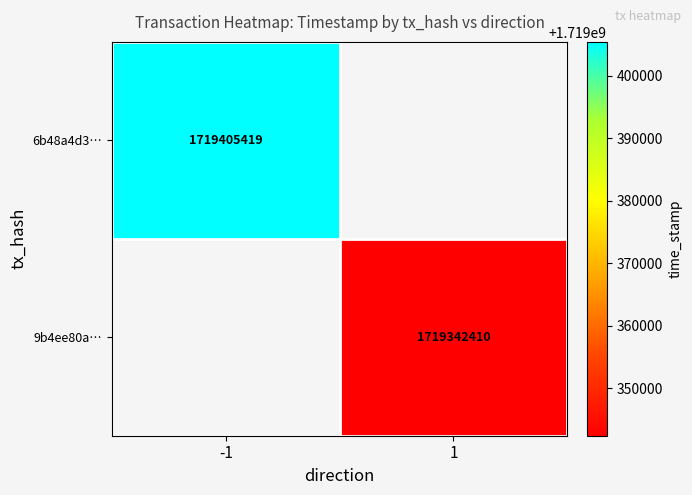

What is the smallest value displayed?

1719342410.0